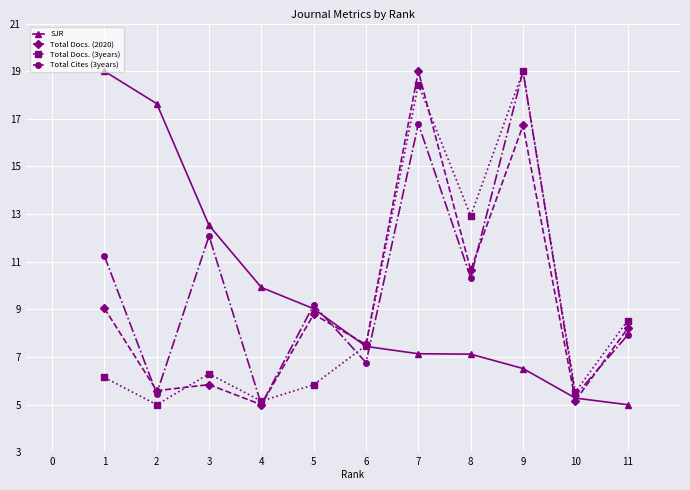

What is the spread (max minus min) of values at 10?

0.4